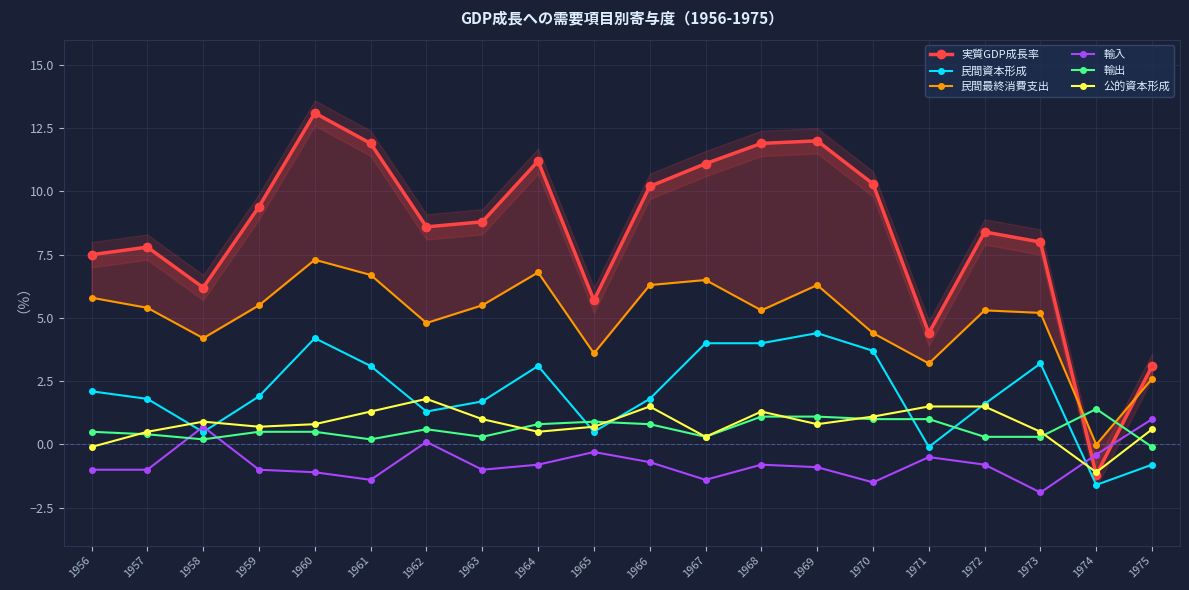

What is the spread (max minus min) of values at 1962?

8.5